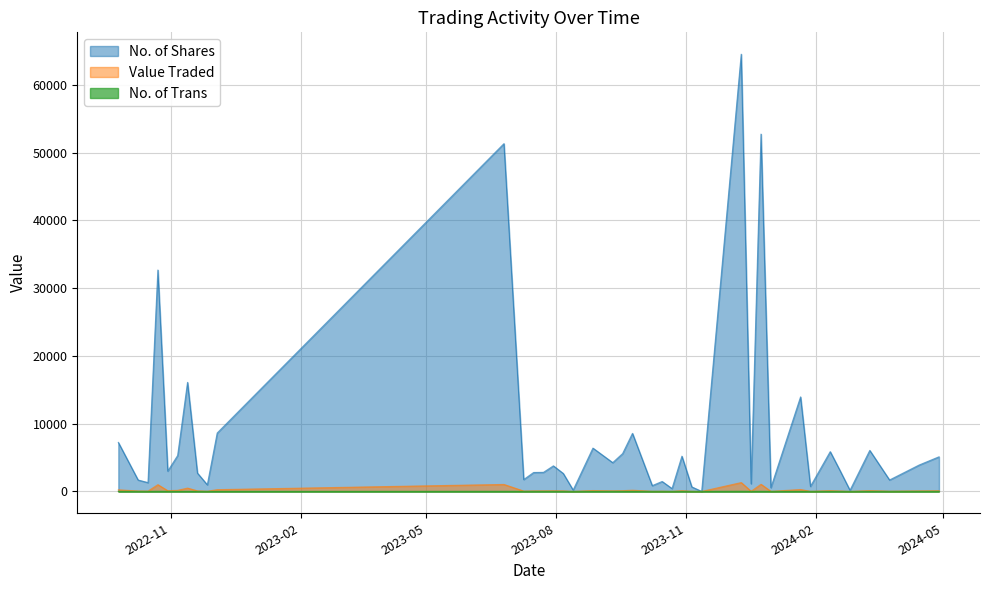

Reading left to right, list all the values displayed in this chart.

No. of Shares: 28/04/2024=5106	14/04/2024=3901	24/03/2024=1687	10/03/2024=6055	25/02/2024=166	18/02/2024=3050	11/02/2024=5870	28/01/2024=739	21/01/2024=13949	31/12/2023=555	24/12/2023=52733	17/12/2023=1132	10/12/2023=64522	12/11/2023=1	05/11/2023=669	29/10/2023=5200	22/10/2023=421	15/10/2023=1469	08/10/2023=854	24/09/2023=8569	17/09/2023=5582	10/09/2023=4248	27/08/2023=6393	13/08/2023=200	06/08/2023=2650	30/07/2023=3774	23/07/2023=2816	16/07/2023=2794	09/07/2023=1753	25/06/2023=51322	04/12/2022=8623	27/11/2022=975	20/11/2022=2709	13/11/2022=16093	06/11/2022=5300	30/10/2022=3000	23/10/2022=32672	16/10/2022=1300	09/10/2022=1684	25/09/2022=7232
Value Traded: 28/04/2024=103	14/04/2024=78	24/03/2024=34	10/03/2024=121	25/02/2024=4	18/02/2024=62	11/02/2024=118	28/01/2024=17	21/01/2024=281	31/12/2023=12	24/12/2023=1055	17/12/2023=25	10/12/2023=1306	12/11/2023=0	05/11/2023=17	29/10/2023=106	22/10/2023=12	15/10/2023=36	08/10/2023=21	24/09/2023=177	17/09/2023=112	10/09/2023=87	27/08/2023=131	13/08/2023=6	06/08/2023=80	30/07/2023=95	23/07/2023=84	16/07/2023=75	09/07/2023=50	25/06/2023=1031	04/12/2022=261	27/11/2022=30	20/11/2022=84	13/11/2022=491	06/11/2022=162	30/10/2022=106	23/10/2022=996	16/10/2022=52	09/10/2022=65	25/09/2022=236
No. of Trans: 28/04/2024=6	14/04/2024=5	24/03/2024=7	10/03/2024=4	25/02/2024=2	18/02/2024=4	11/02/2024=3	28/01/2024=4	21/01/2024=7	31/12/2023=3	24/12/2023=11	17/12/2023=6	10/12/2023=21	12/11/2023=1	05/11/2023=7	29/10/2023=4	22/10/2023=4	15/10/2023=6	08/10/2023=5	24/09/2023=10	17/09/2023=8	10/09/2023=10	27/08/2023=3	13/08/2023=2	06/08/2023=6	30/07/2023=9	23/07/2023=7	16/07/2023=8	09/07/2023=4	25/06/2023=13	04/12/2022=4	27/11/2022=2	20/11/2022=3	13/11/2022=4	06/11/2022=3	30/10/2022=10	23/10/2022=16	16/10/2022=4	09/10/2022=8	25/09/2022=14